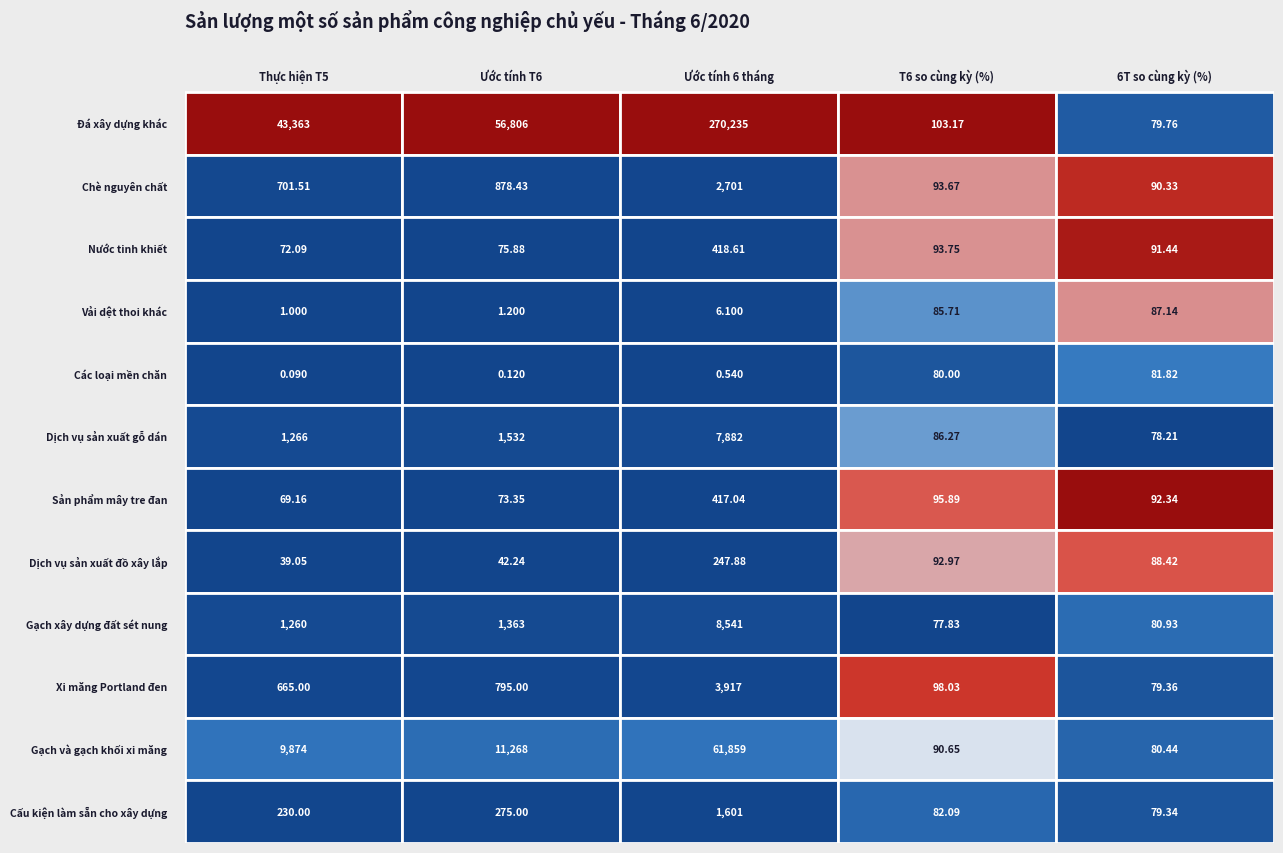

How many data points does each series have?

5